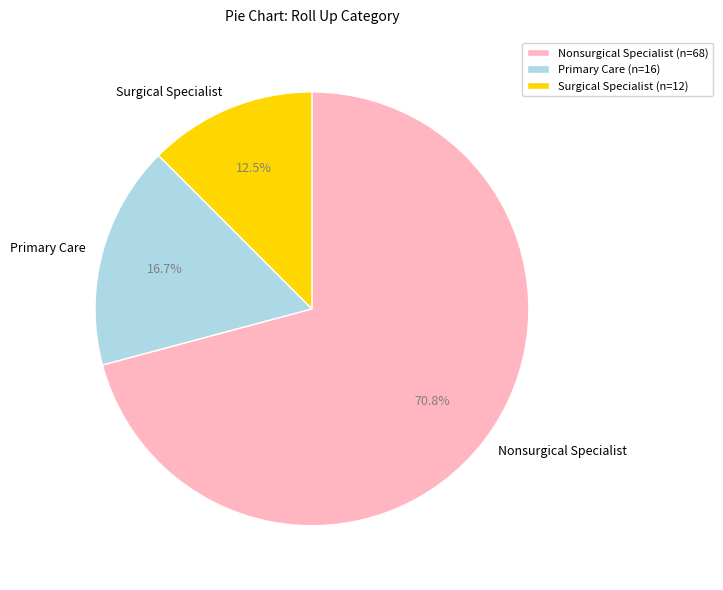

To the nearest percent, what is the average slice percentage?

33%